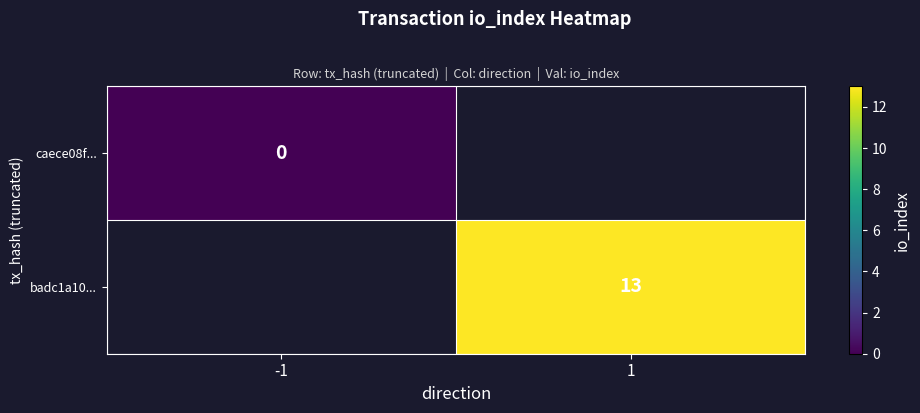

The badc1a10... series shows 5 at 1. True or false?

False